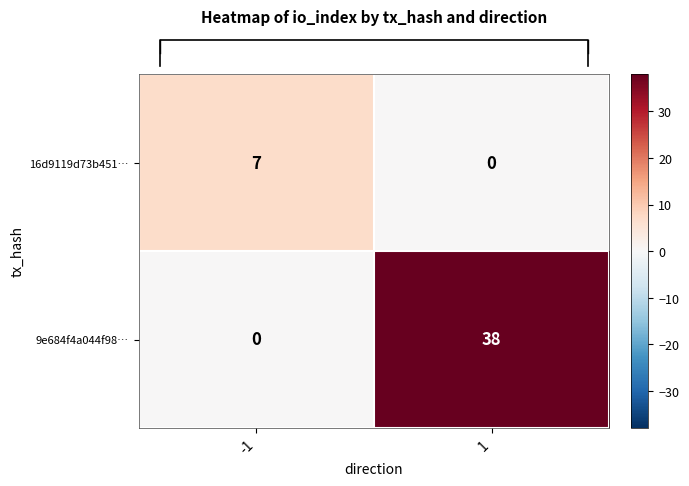

Which series has the widest spread of values?

9e684f4a044f98…